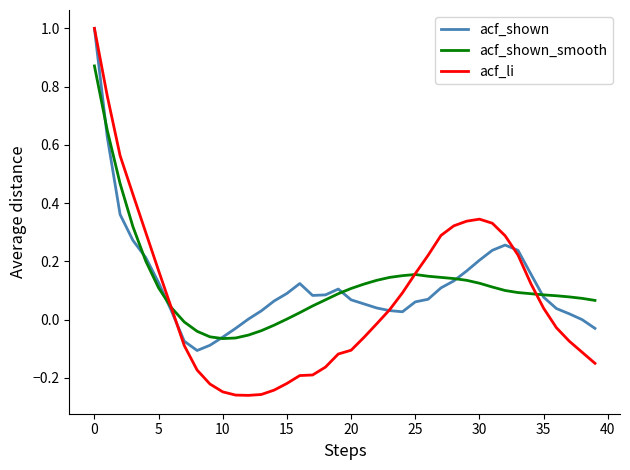

Which series has the widest spread of values?

acf_li